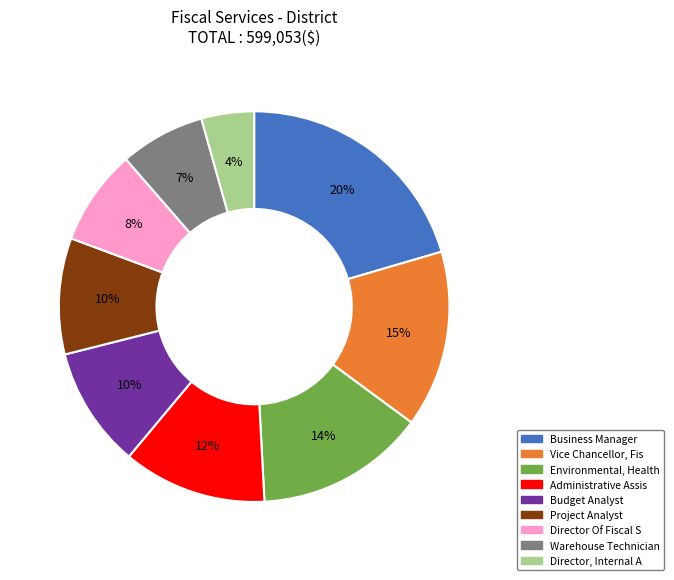

The Environmental, Health slice represents 7% of the pie. True or false?

False